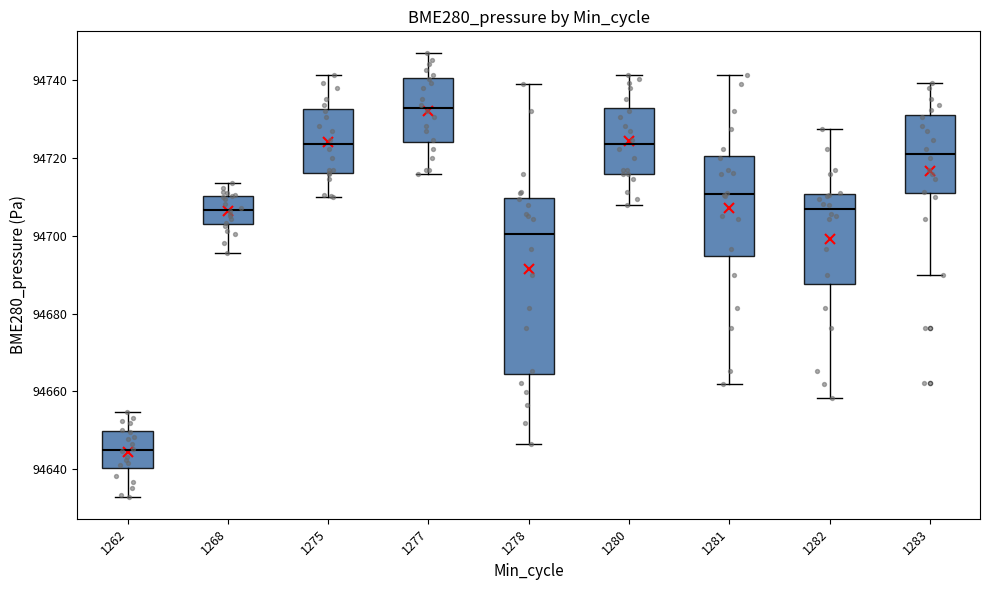

Reading left to right, transcribe this box plot: for each box, give where its median line is, the range the box spans, and where its two whiskers end, as read against the y-axis. The values are not printed on the chart, so give them approximately, as read against the axis.

1262: median 94644, box 94640 to 94650, whiskers 94632 to 94654
1268: median 94706, box 94702 to 94710, whiskers 94696 to 94714
1275: median 94724, box 94716 to 94732, whiskers 94710 to 94742
1277: median 94732, box 94724 to 94740, whiskers 94716 to 94746
1278: median 94700, box 94664 to 94710, whiskers 94646 to 94738
1280: median 94724, box 94716 to 94732, whiskers 94708 to 94742
1281: median 94710, box 94694 to 94720, whiskers 94662 to 94742
1282: median 94706, box 94688 to 94710, whiskers 94658 to 94728
1283: median 94722, box 94710 to 94730, whiskers 94690 to 94740